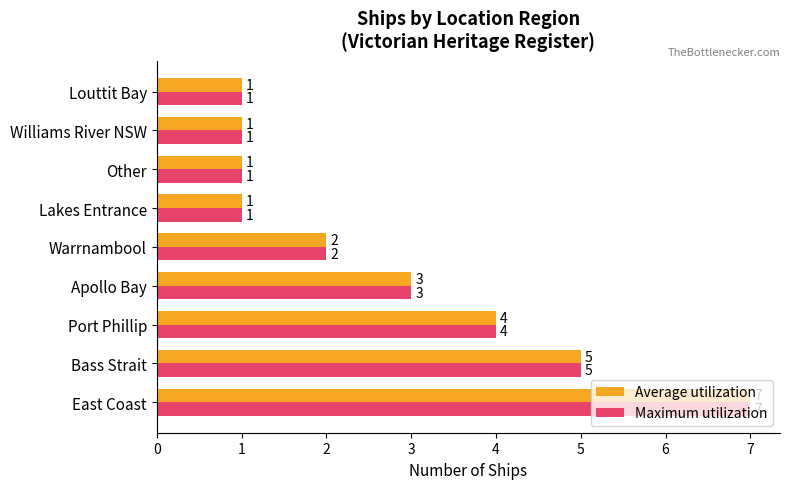

What is the total value across all series at Warrnambool?

4